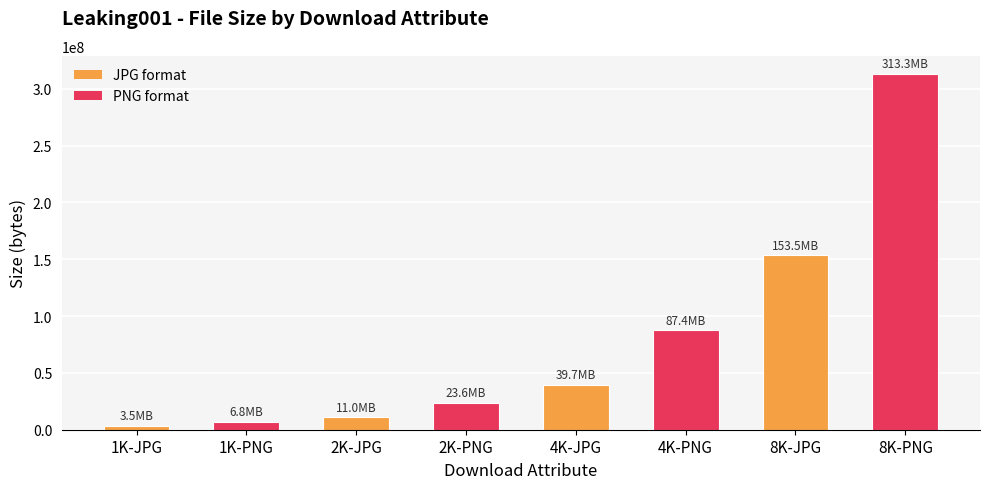

Which label corresponds to the smallest value in the chart?

1K-JPG